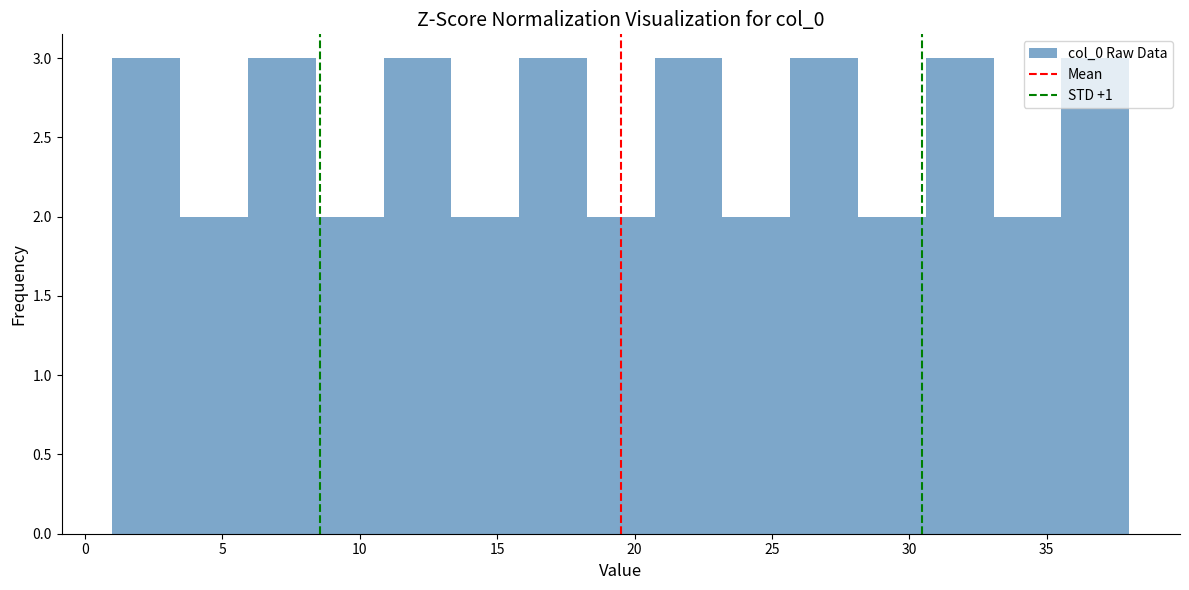

How tall is the bar that spans 3.5 to 6.0 on the x-axis? Neither the bar edges nor the heights are printed on the chart, so give them approximately, as read against the axes.

2